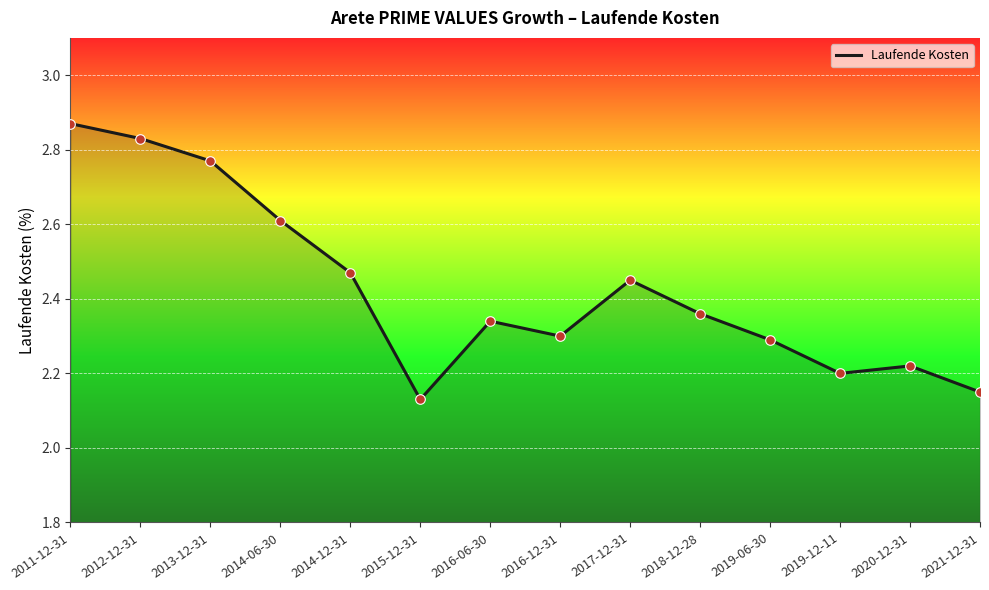

What is the change in value from 2014-06-30 to 2016-12-31?

-0.3